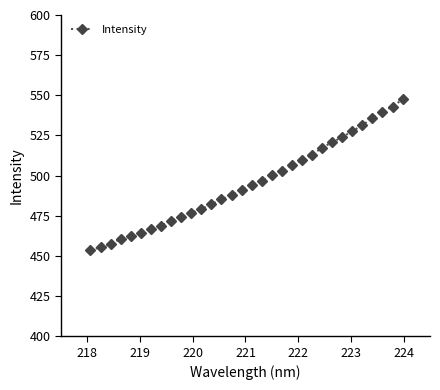

What is the smallest value displayed?

453.6